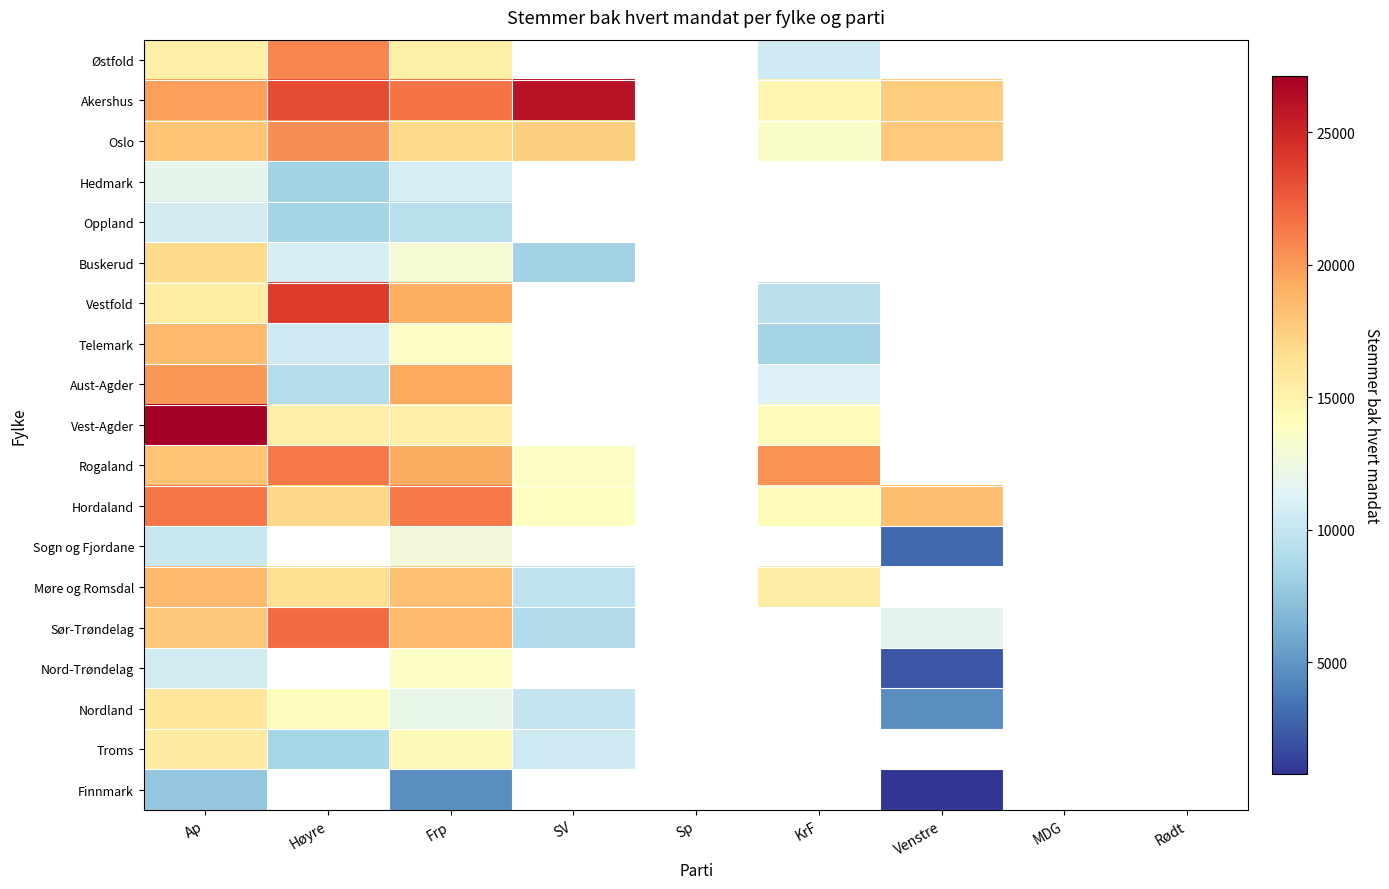

How many values in Vest-Agder are above zero?

4